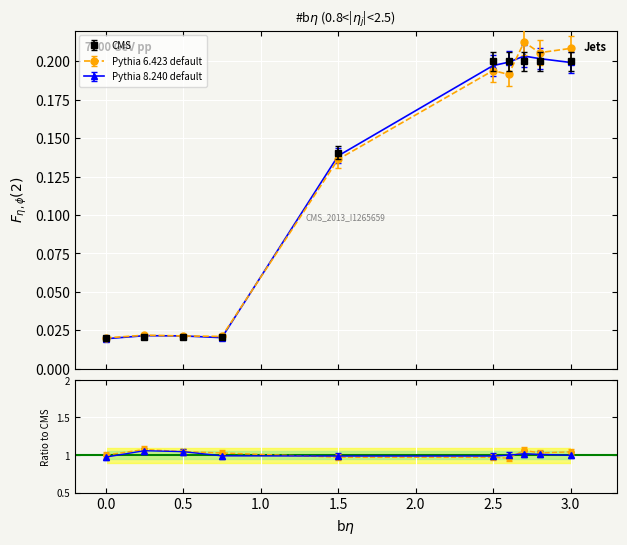

What is the greatest value displayed?

0.2